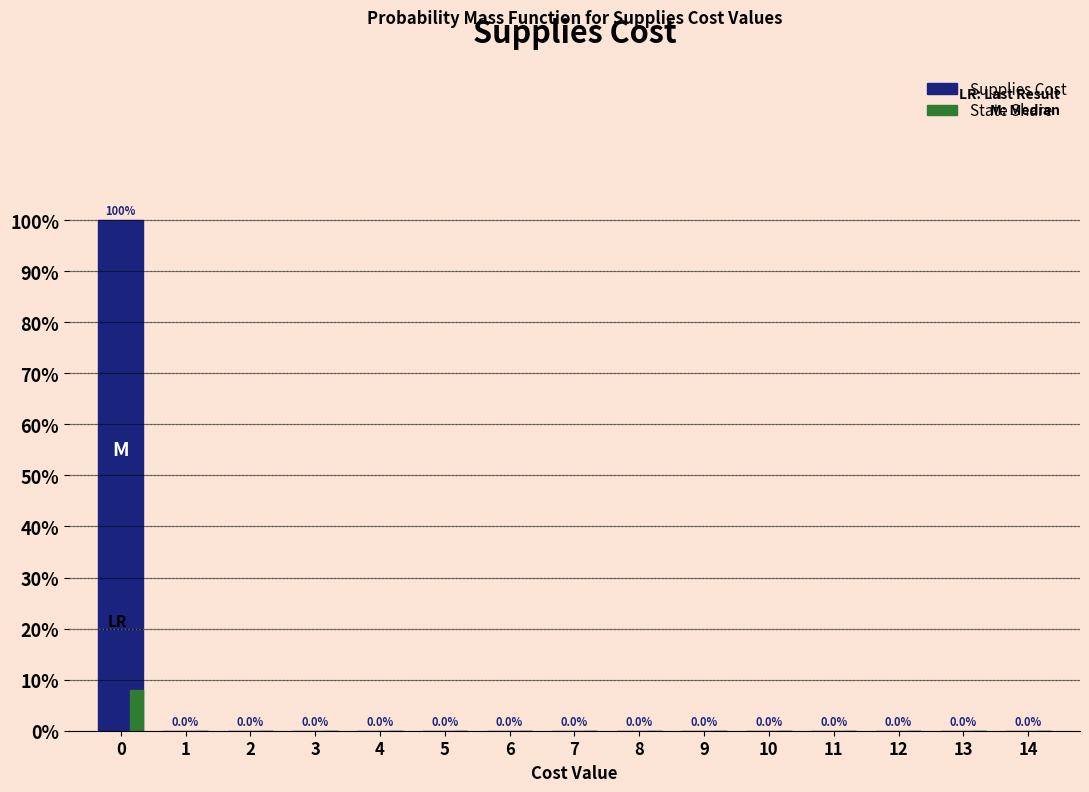

How many State Share values are between 0 and 1?

14